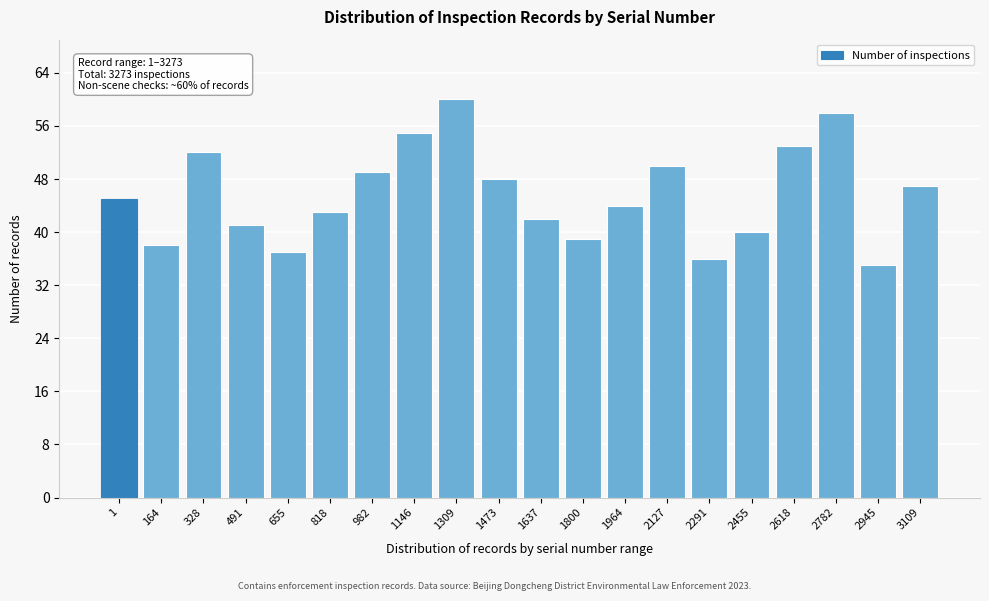

Reading left to right, what are all the values shown in this chart?

1=45	164=38	328=52	491=41	655=37	818=43	982=49	1146=55	1309=60	1473=48	1637=42	1800=39	1964=44	2127=50	2291=36	2455=40	2618=53	2782=58	2945=35	3109=47